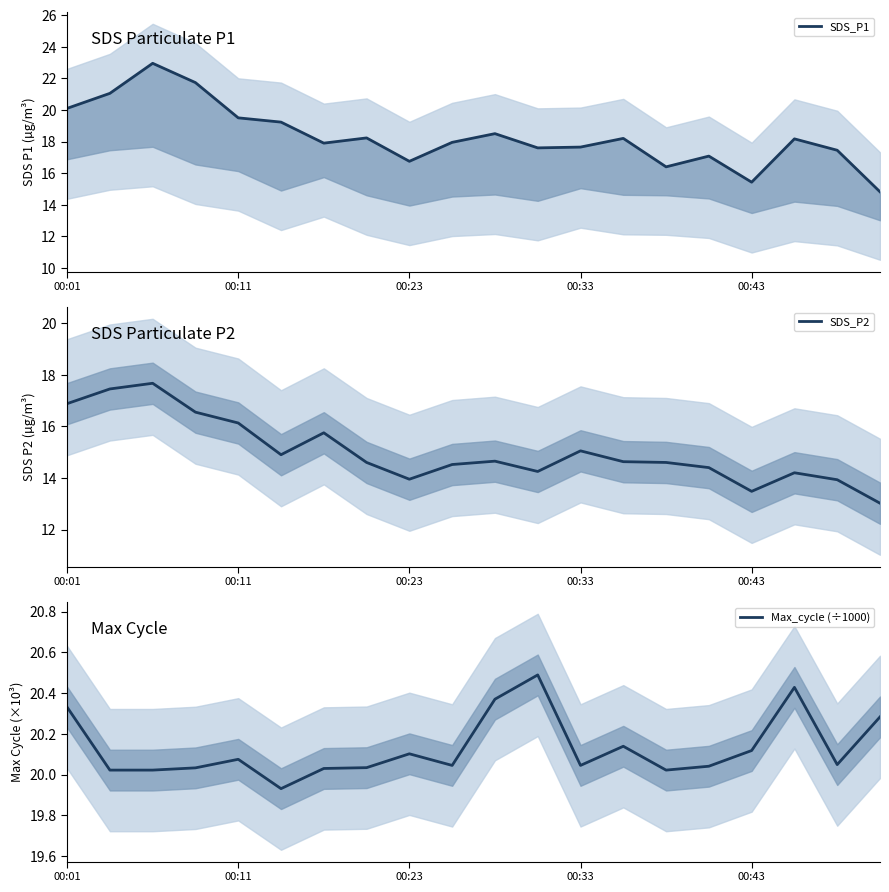

What is the greatest value displayed?

22.9